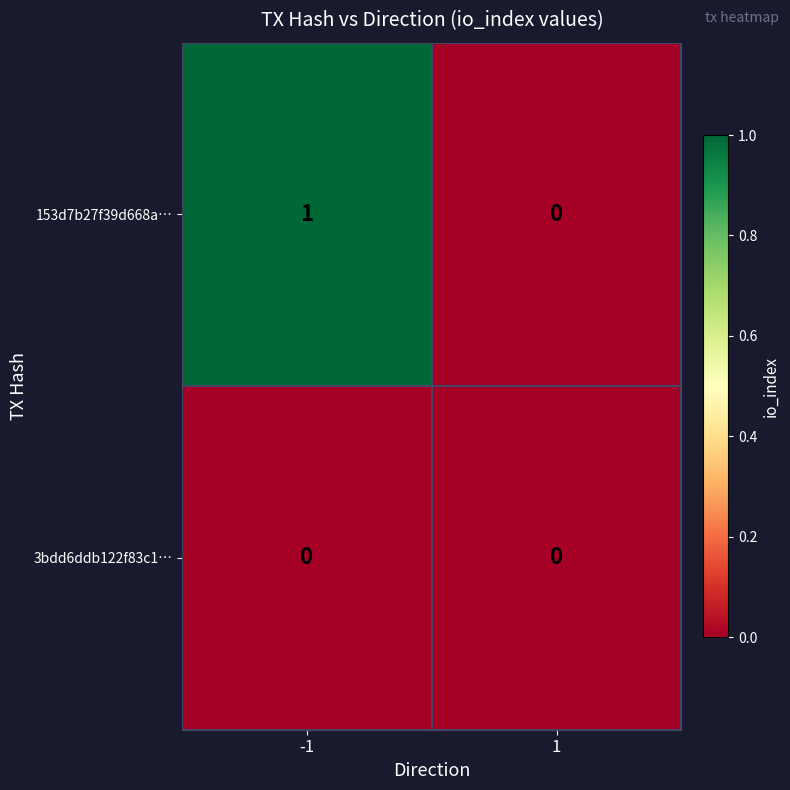

The 153d7b27f39d668a… series shows 1 at -1. True or false?

True